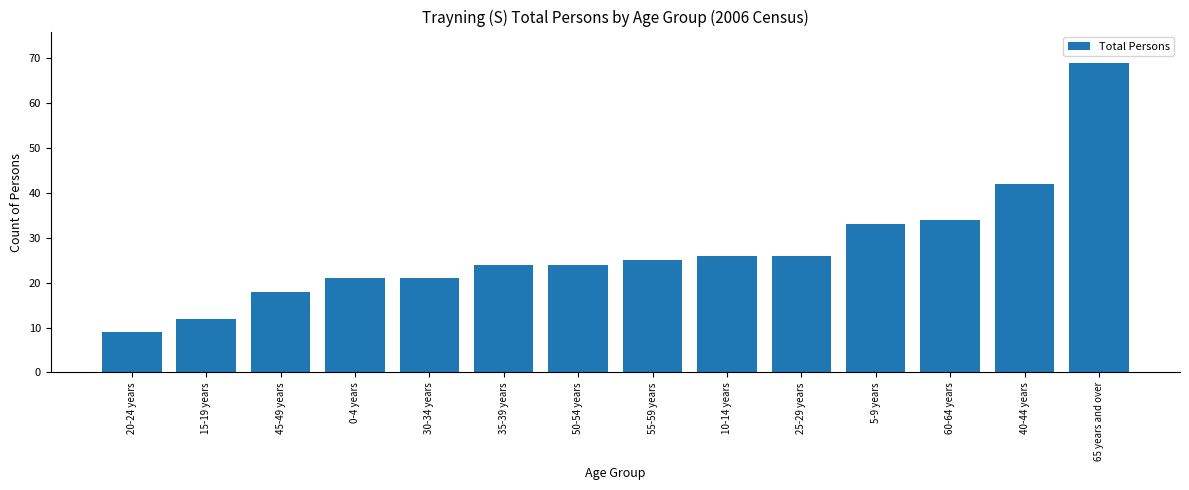

What is the label of the 9th bar from the right?

35-39 years